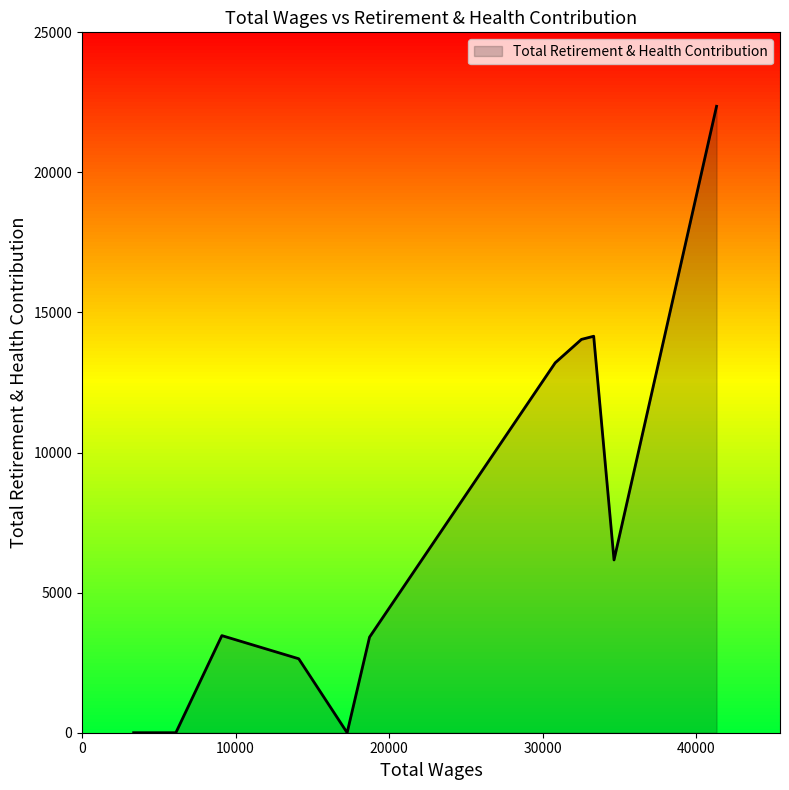

How many values are above zero?

8